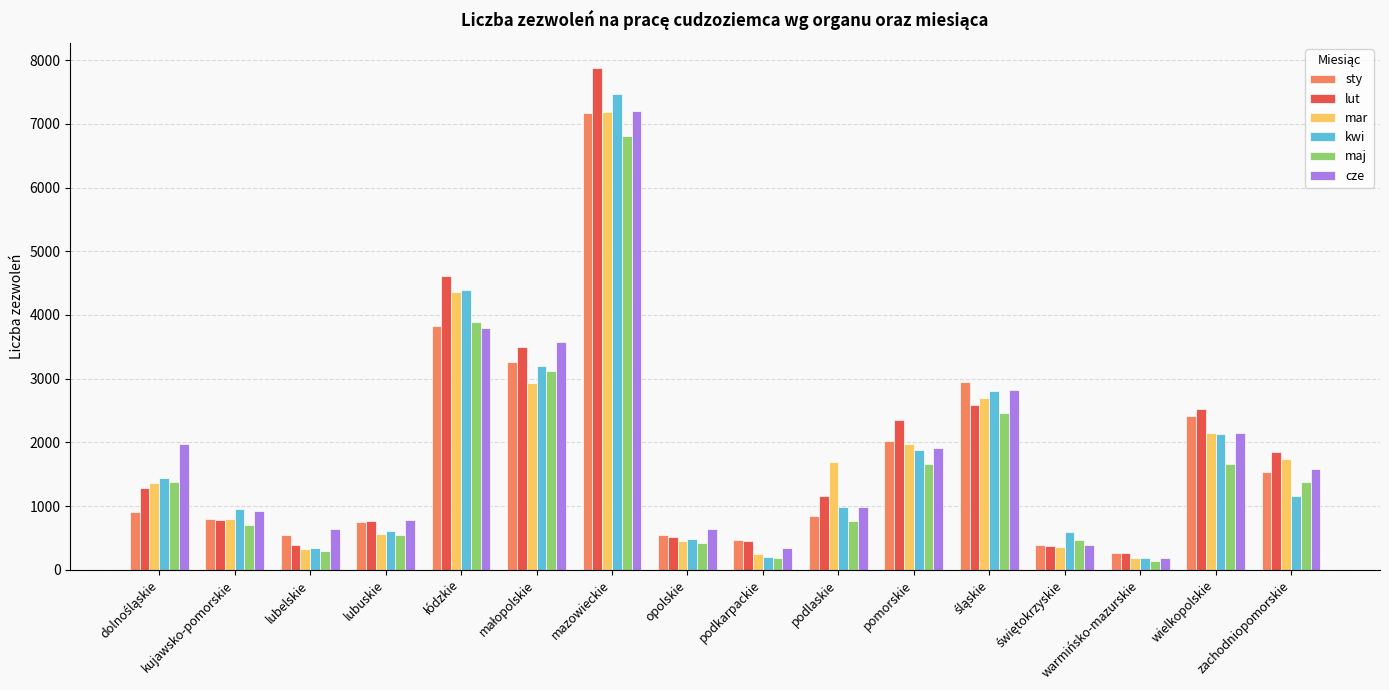

What is the average value of the cze series?

1871